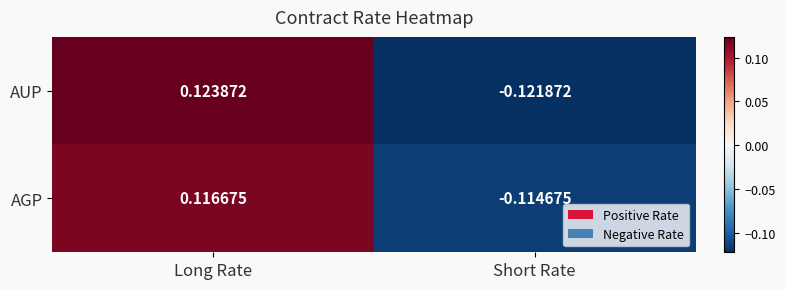

At which category does the chart reach its peak across all series?

Long Rate